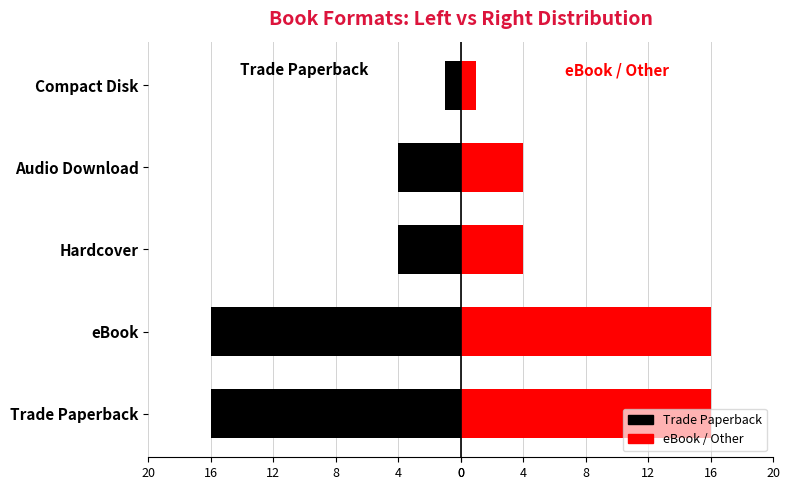

Is the value of Left Side at eBook greater than the value of Right Side at Compact Disk?

No